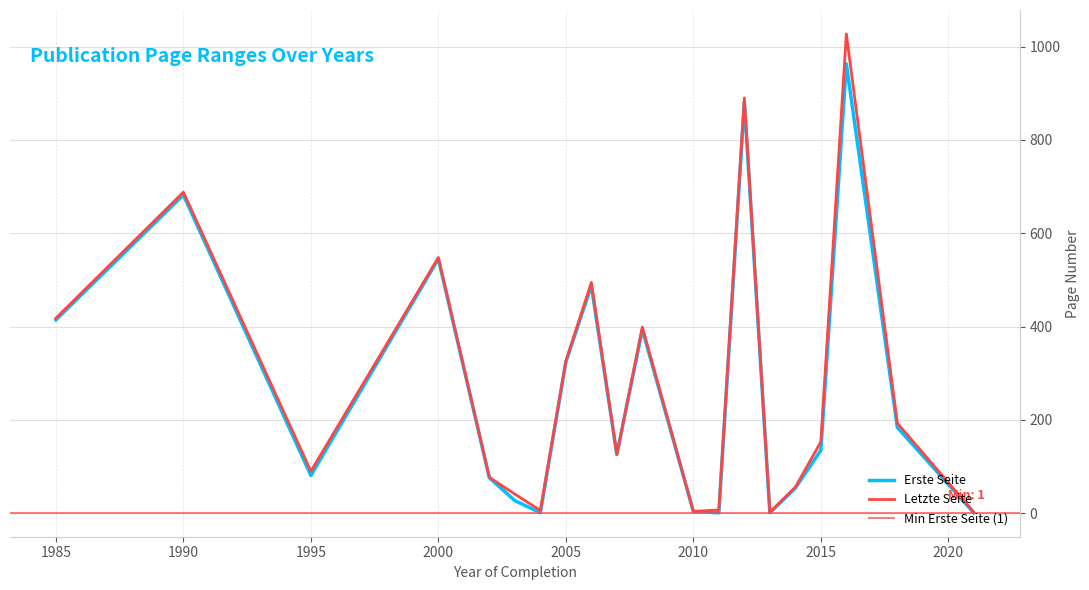

True or false: Erste Seite has more than 1 interior local peaks.

True